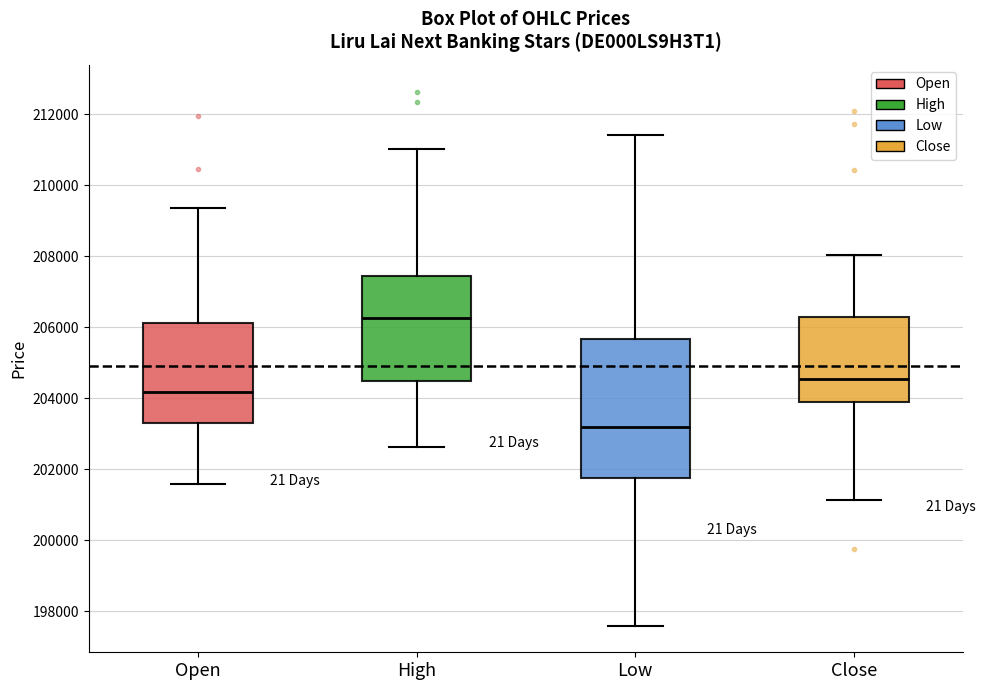

Reading left to right, transcribe this box plot: for each box, give where its median line is, the range the box spans, and where its two whiskers end, as read against the y-axis. The values are not printed on the chart, so give them approximately, as read against the axis.

Open: median 204200, box 203200 to 206200, whiskers 201600 to 209400
High: median 206200, box 204400 to 207400, whiskers 202600 to 211000
Low: median 203200, box 201800 to 205600, whiskers 197600 to 211400
Close: median 204600, box 203800 to 206200, whiskers 201200 to 208000